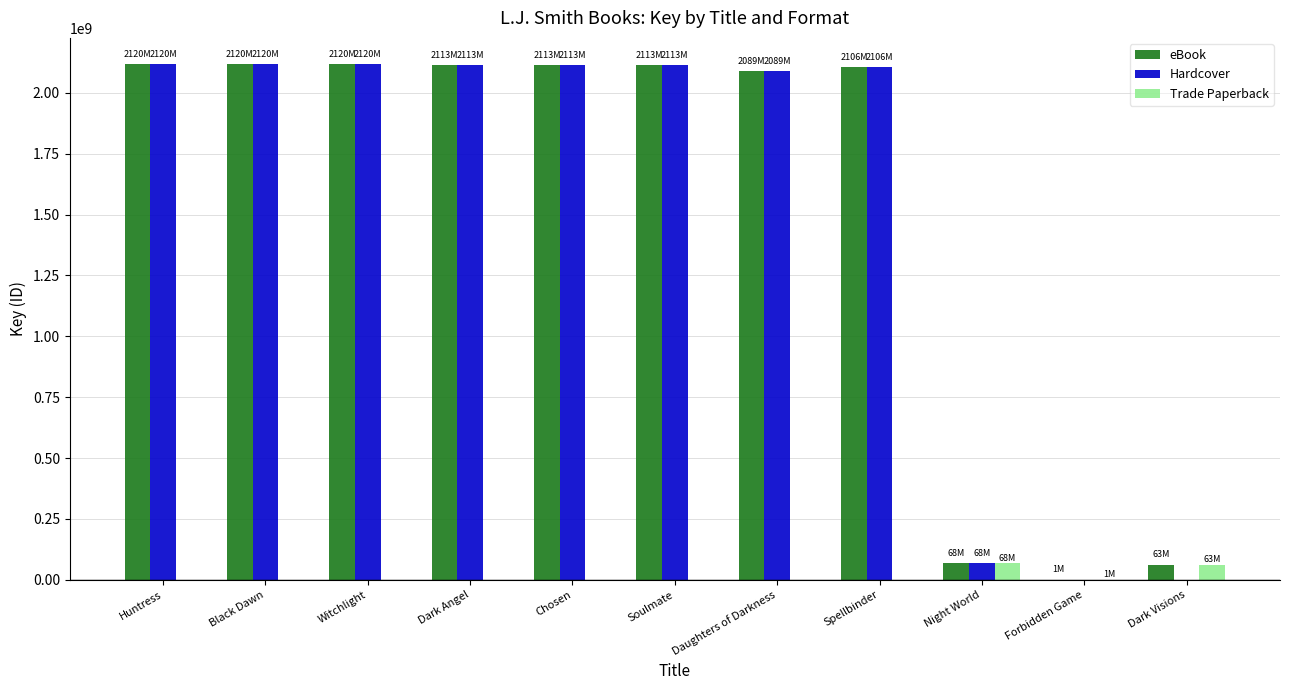

Does the chart contain stacked bars?

No